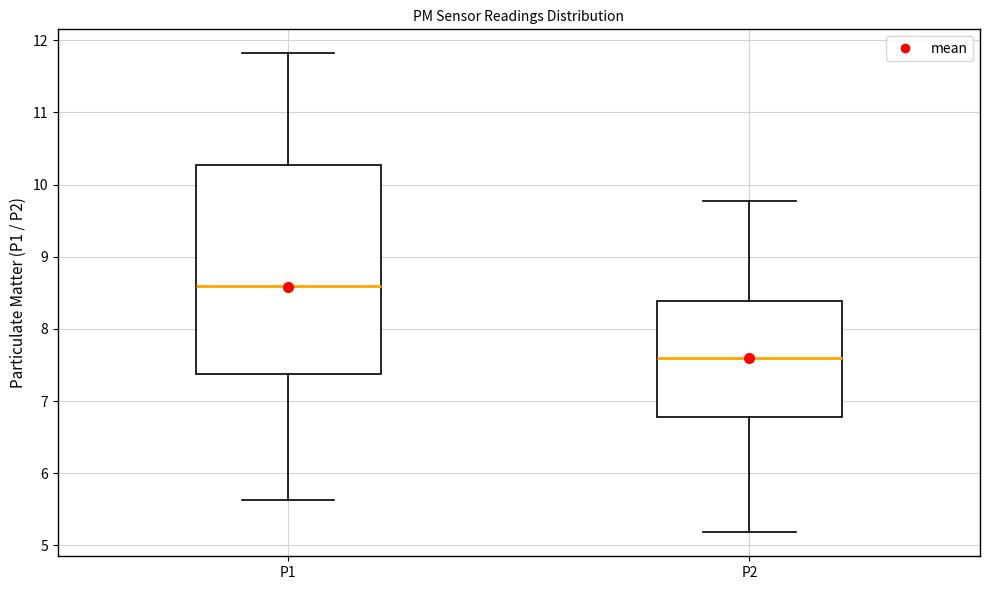

Which box's median line is the highest?

P1